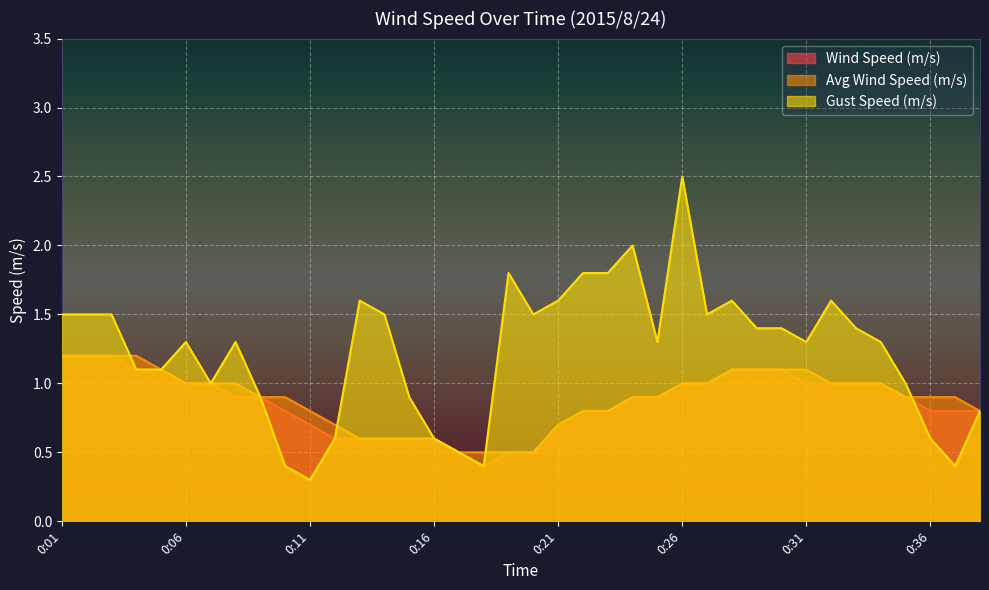

Which category has the highest value in the Avg Wind Speed (m/s) series?

0:01